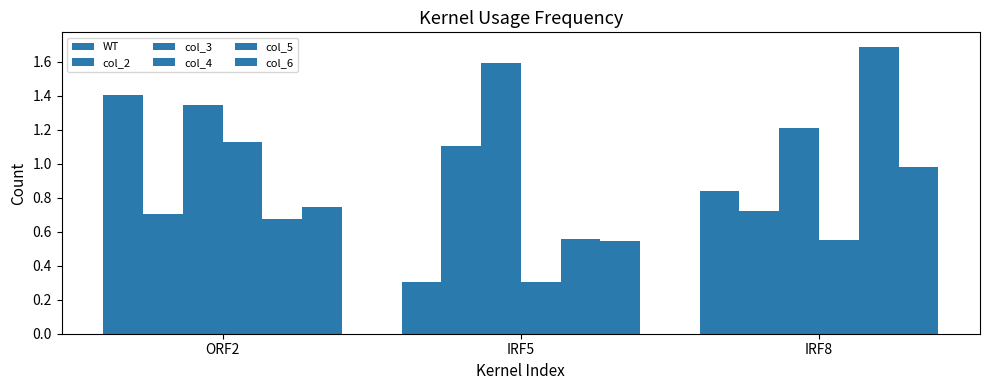

What is the value of the col_3 bar at the 1st from the left?

1.3